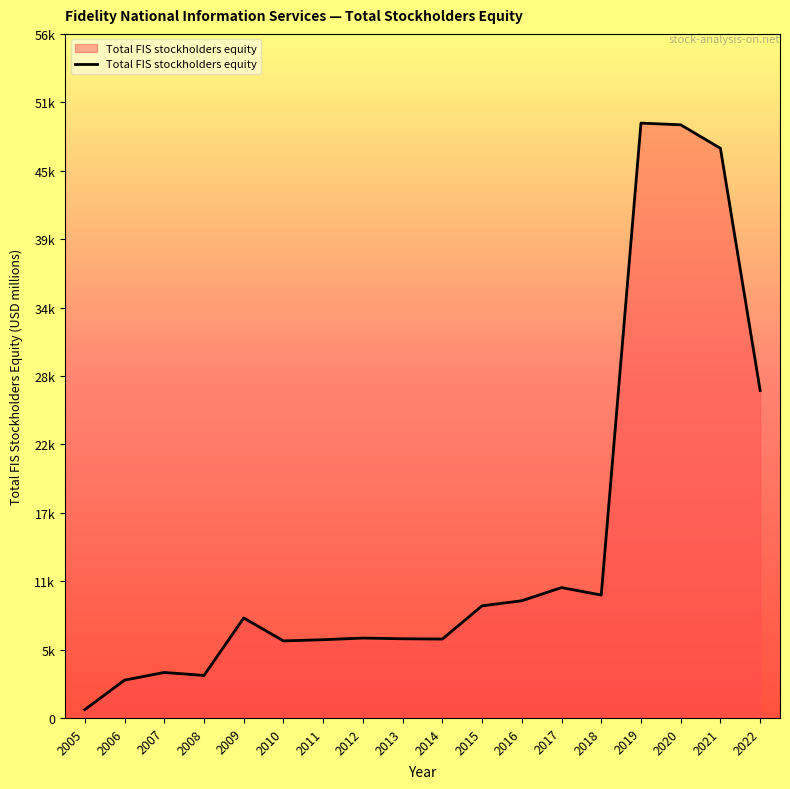

Approximately how many times larger is the value at 2006 compared to 2010?

0.5